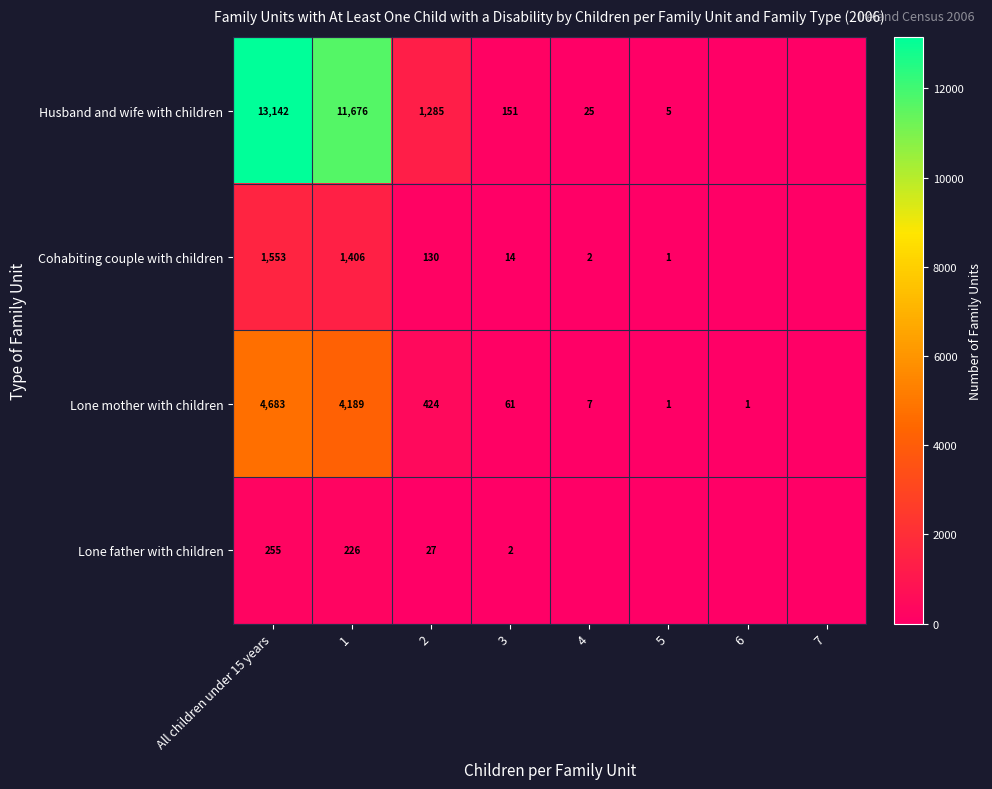

What is the difference between the Lone father with children values at 1 and All children under 15 years?

29